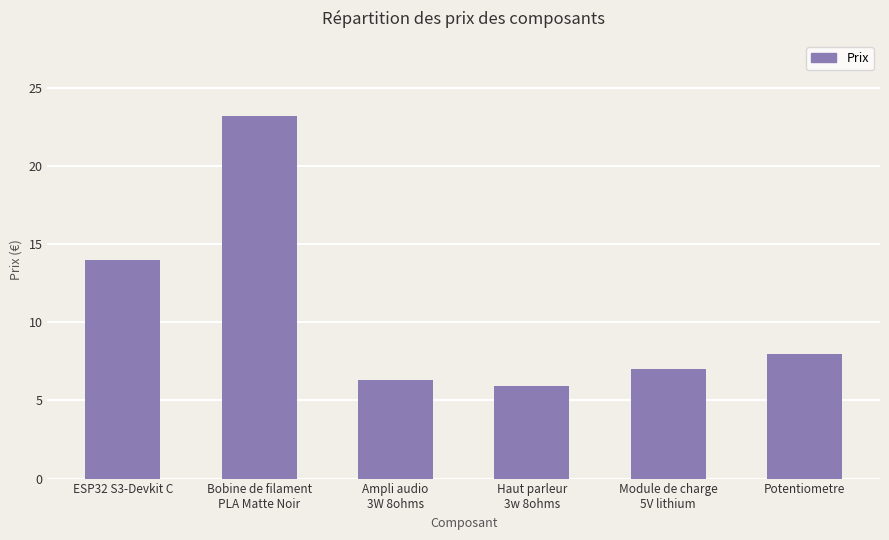

List the labels in order of value, smallest first.

Haut parleur
3w 8ohms, Ampli audio
3W 8ohms, Module de charge
5V lithium, Potentiometre, ESP32 S3-Devkit C, Bobine de filament
PLA Matte Noir